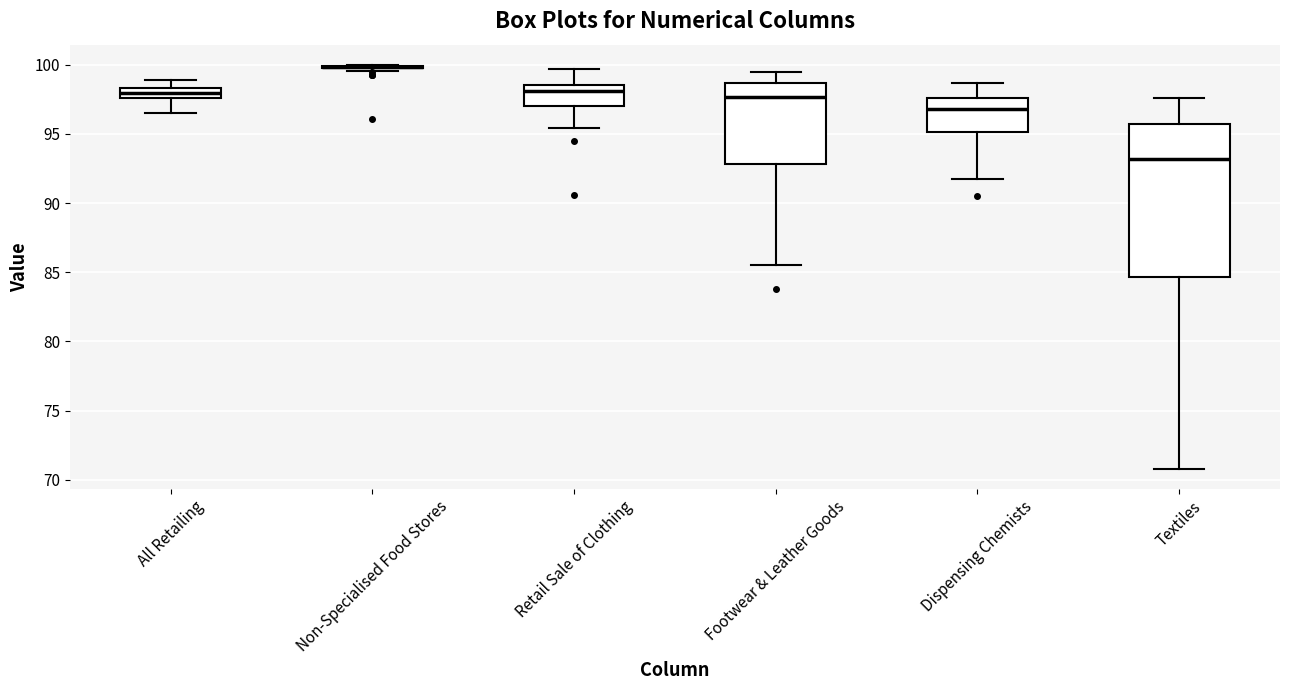

Which box is the tallest, from its lower edge to its upper edge?

Textiles